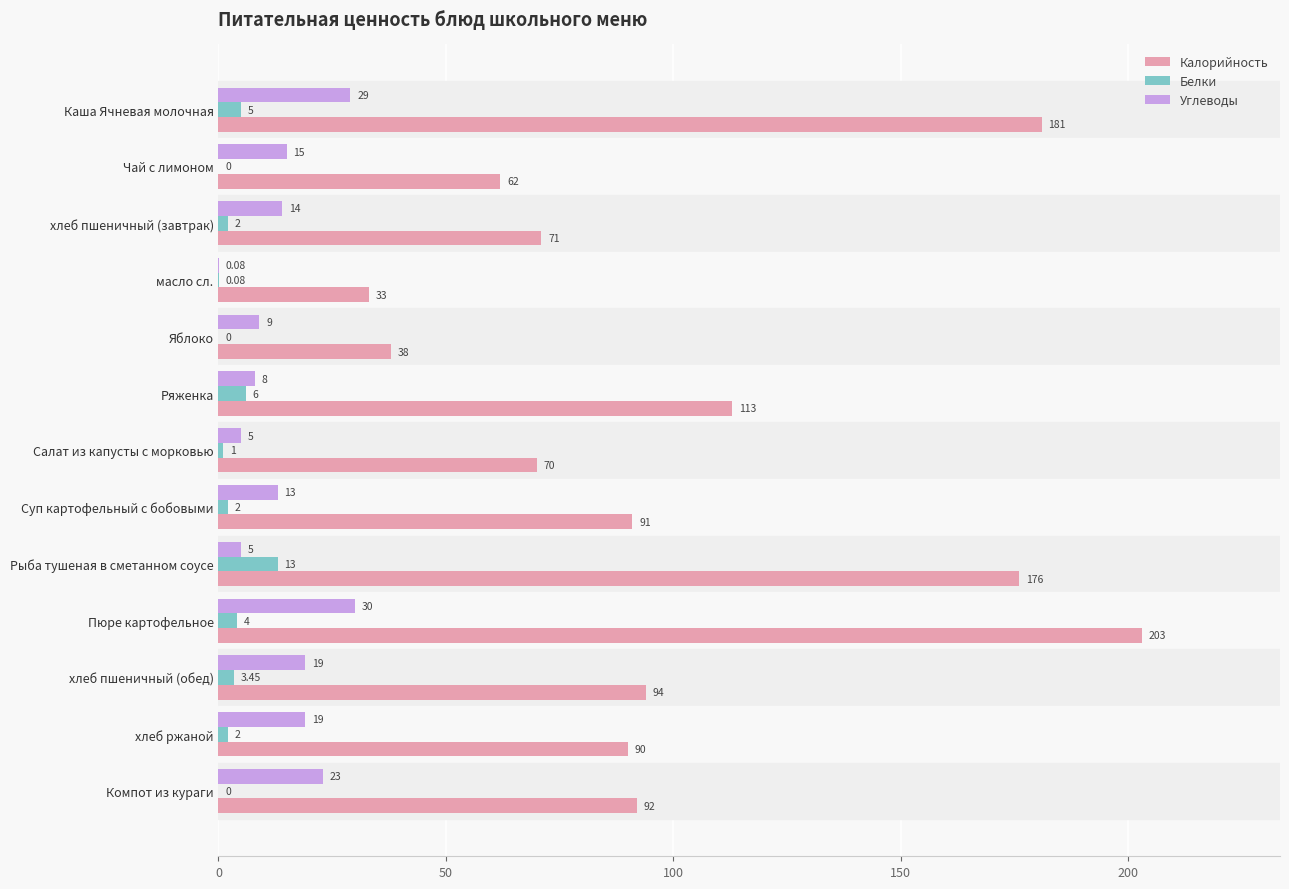

Where is Калорийность nearest to the value 118?

Ряженка